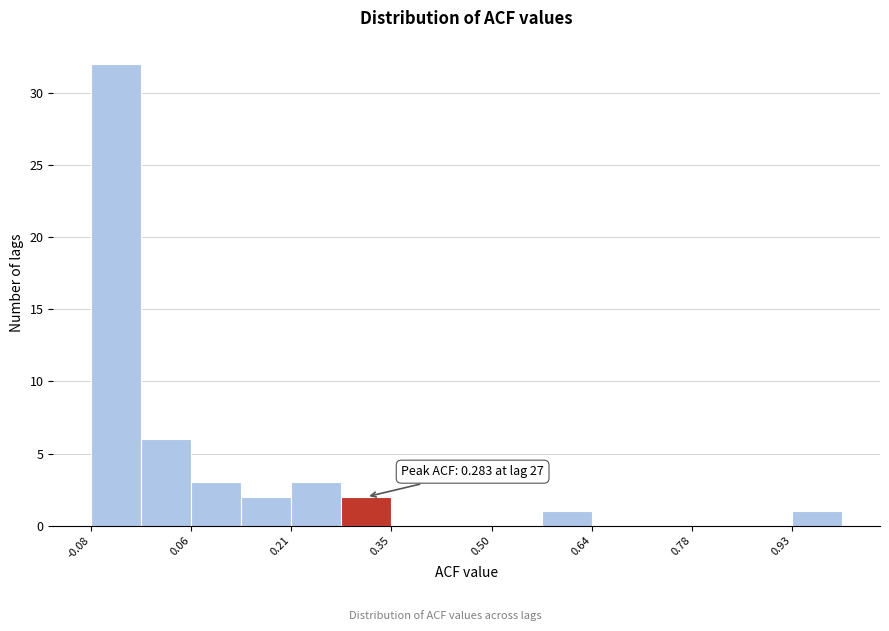

Around what value on the x-axis is the tallest bar? Give the approximate position of its centre, as read against the axis.

-0.04